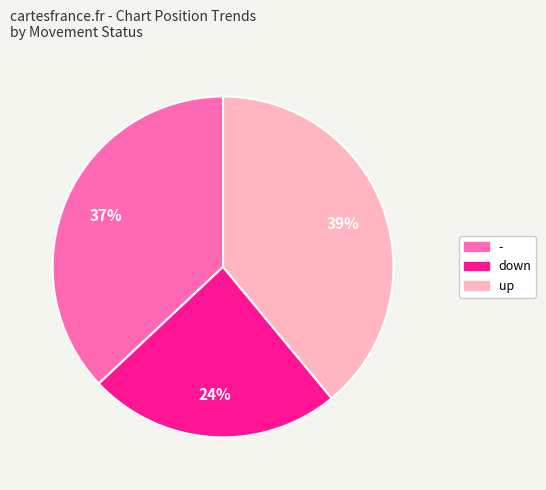

To the nearest percent, what percentage of the pie is up?

39%